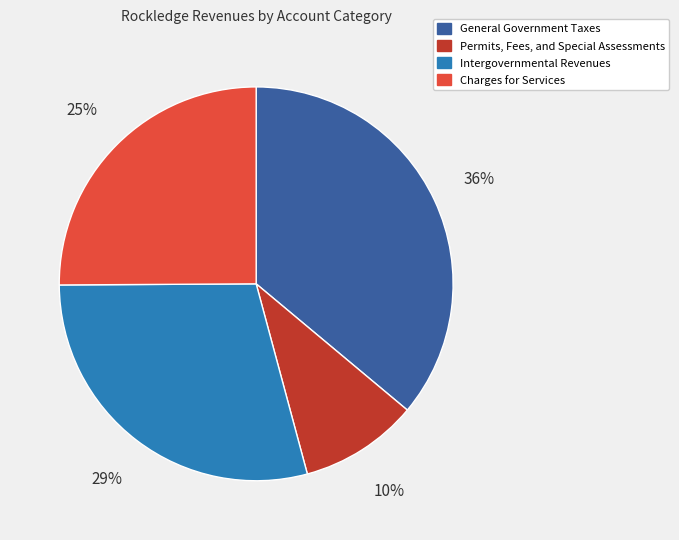

Is the sum of General Government Taxes and Intergovernmental Revenues greater than half?

Yes